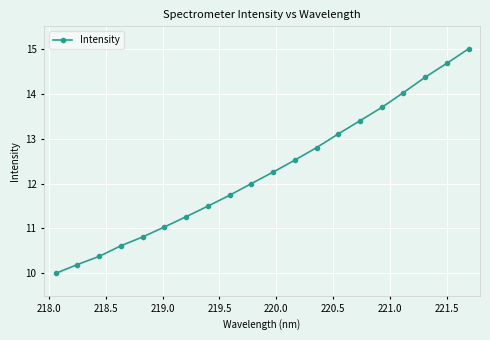

What is the value of the 17th point from the left?

14.0